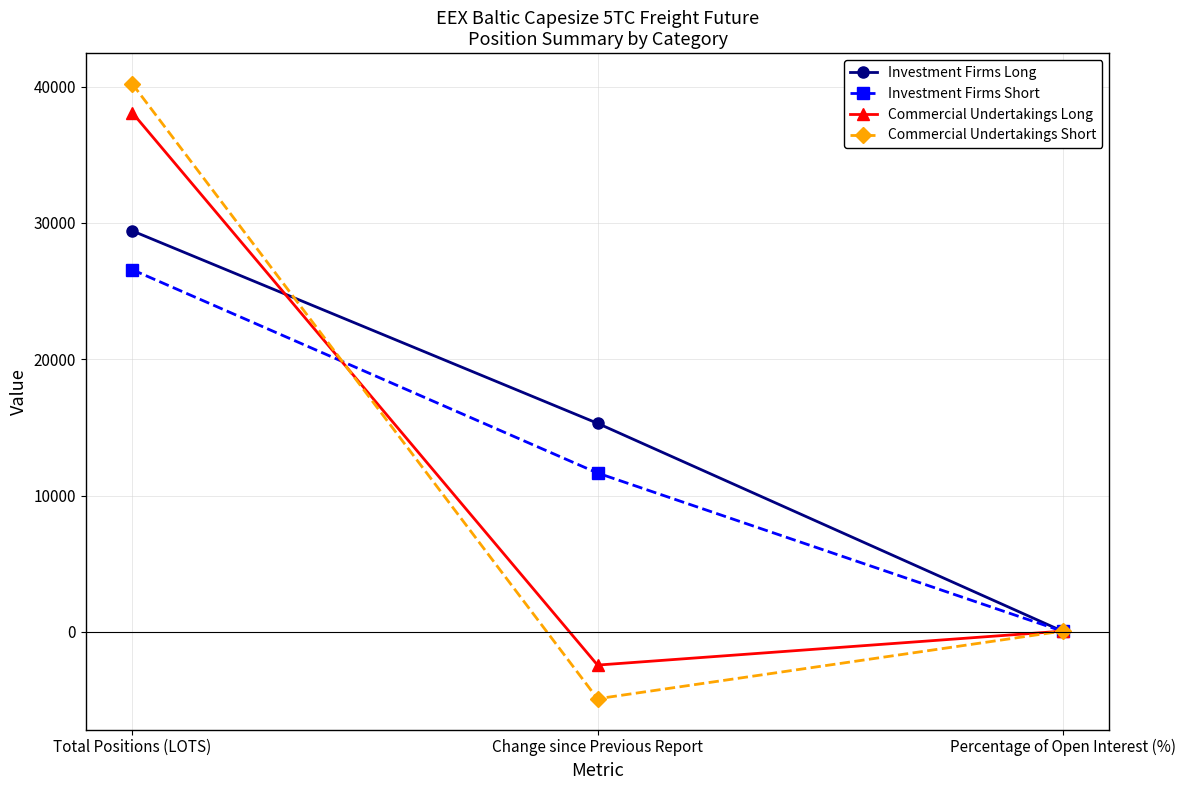

What is the difference between the second highest and minimum values in the Commercial Undertakings Short series?

4965.1